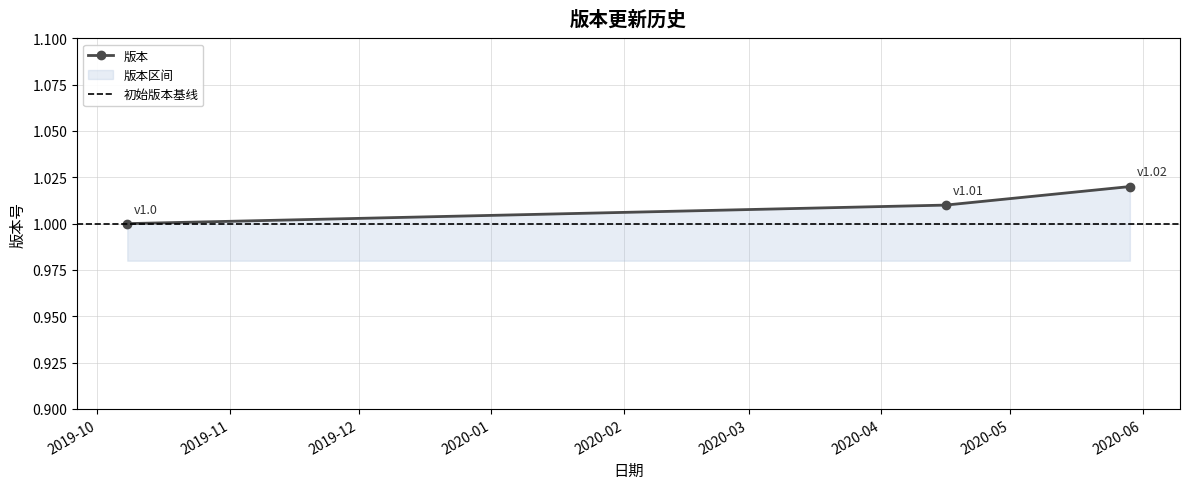

What is the label of the 1st point from the right?

2020-05-29